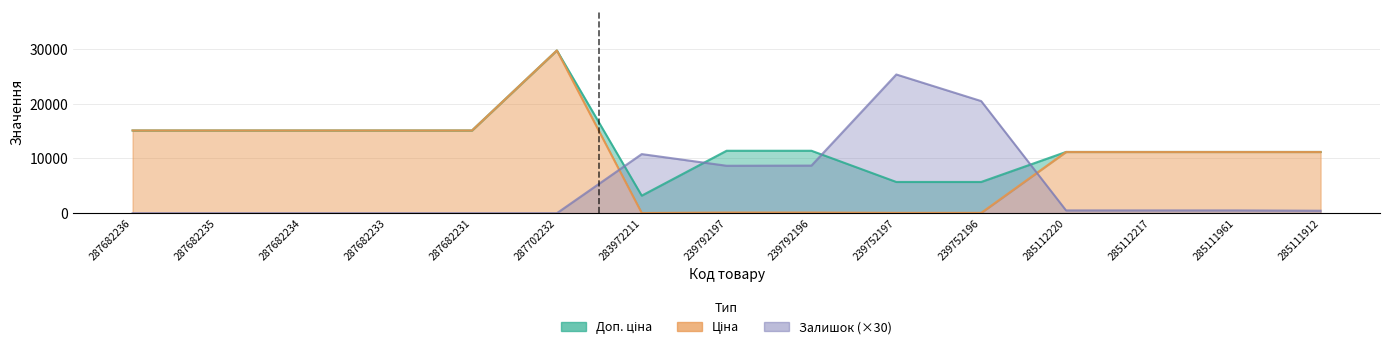

What is the sum of the Доп. ціна values at 287682235 and 239792197?

26530.0